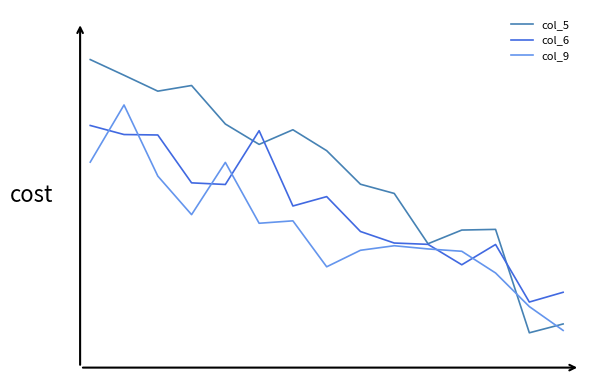

What are all the series names shown in the legend?

col_5, col_6, col_9